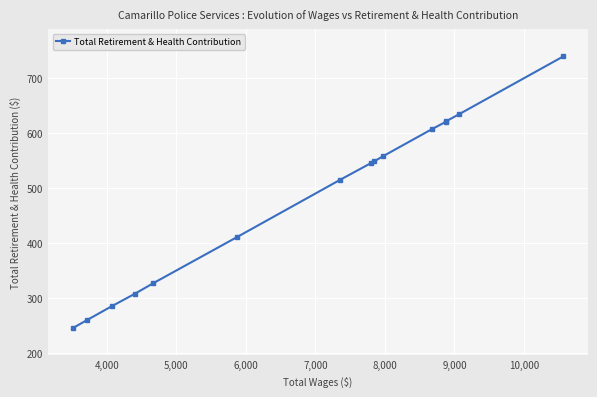

What is the difference between the second highest and second lowest values?

375